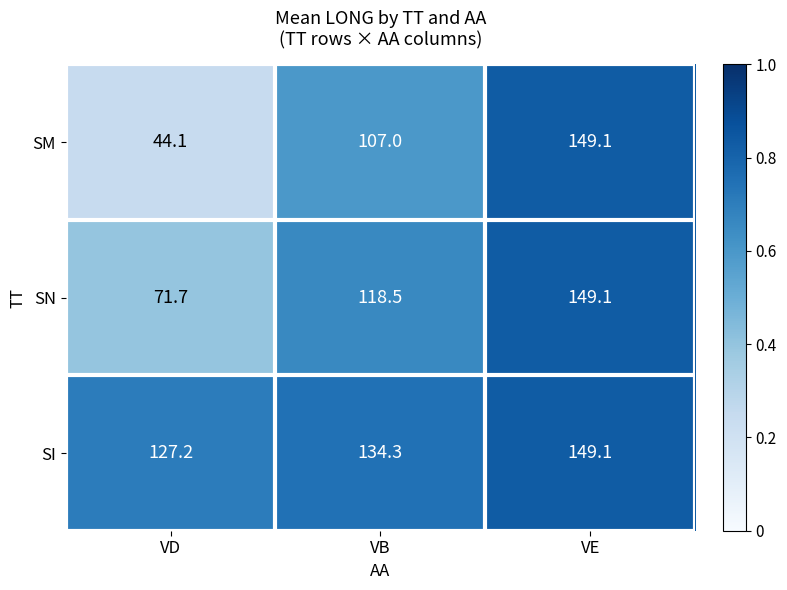

What is the total value across all series at VB?

359.8